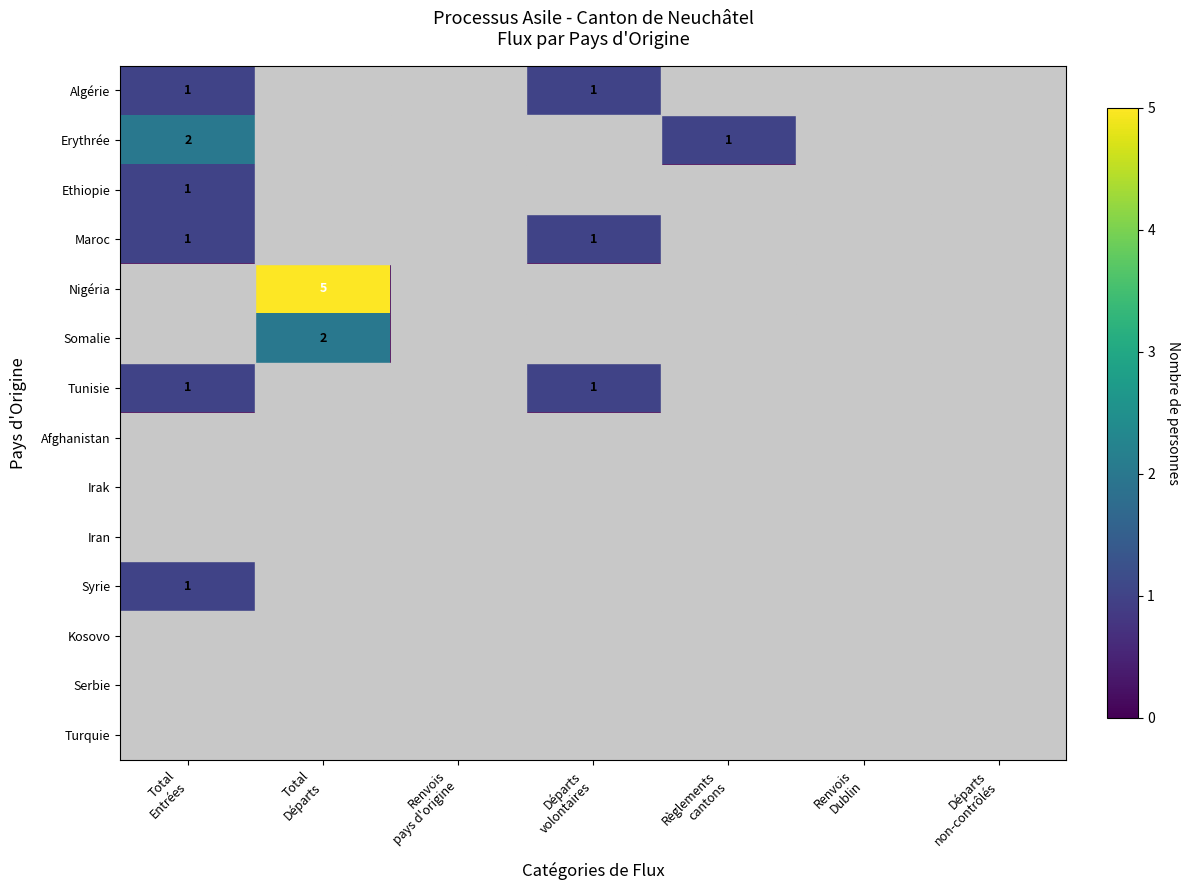

Rank the series by their maximum value, from lowest to highest.

Afghanistan, Irak, Iran, Kosovo, Serbie, Turquie, Algérie, Ethiopie, Maroc, Tunisie, Syrie, Erythrée, Somalie, Nigéria